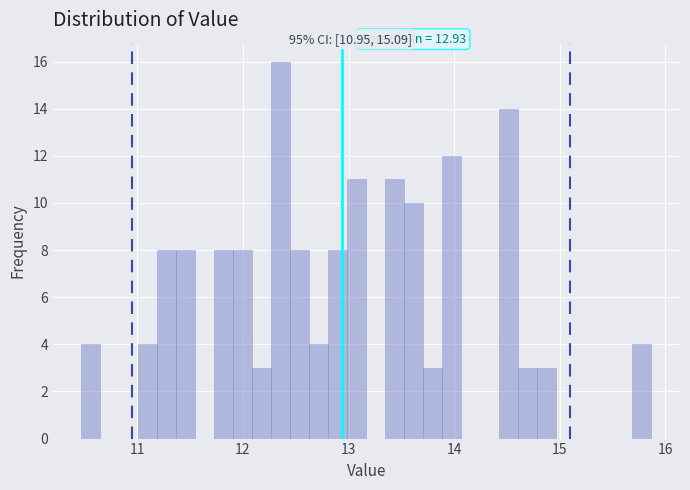

Around what value on the x-axis is the tallest bar? Give the approximate position of its centre, as read against the axis.

12.4